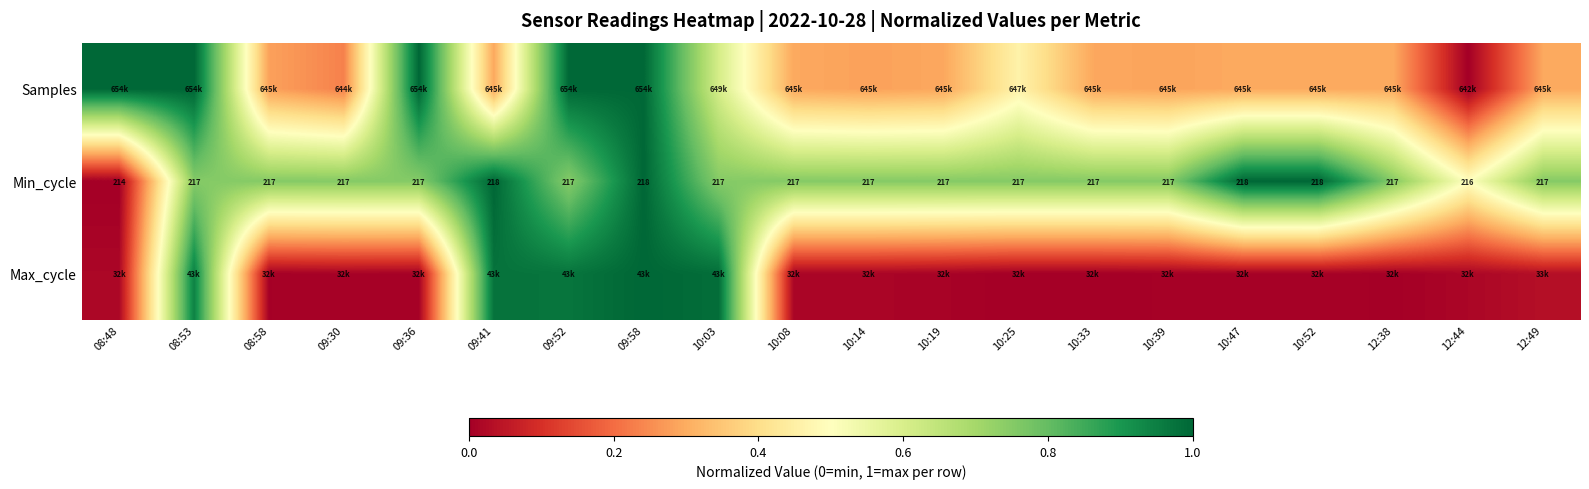

How many values in Max_cycle are above zero?

19